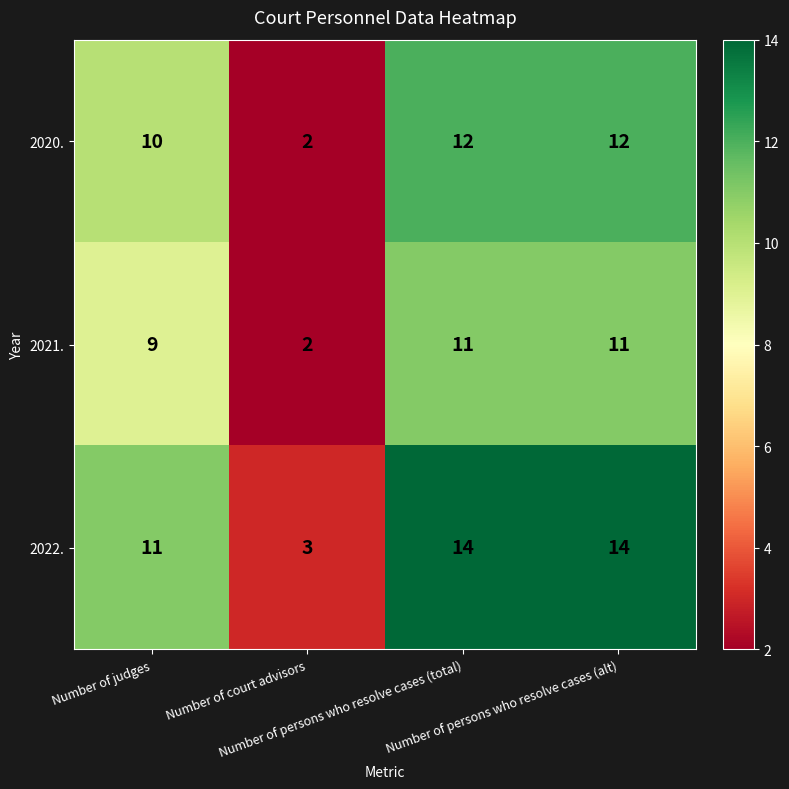

What is the total value across all series at Number of persons who resolve cases (alt)?

37